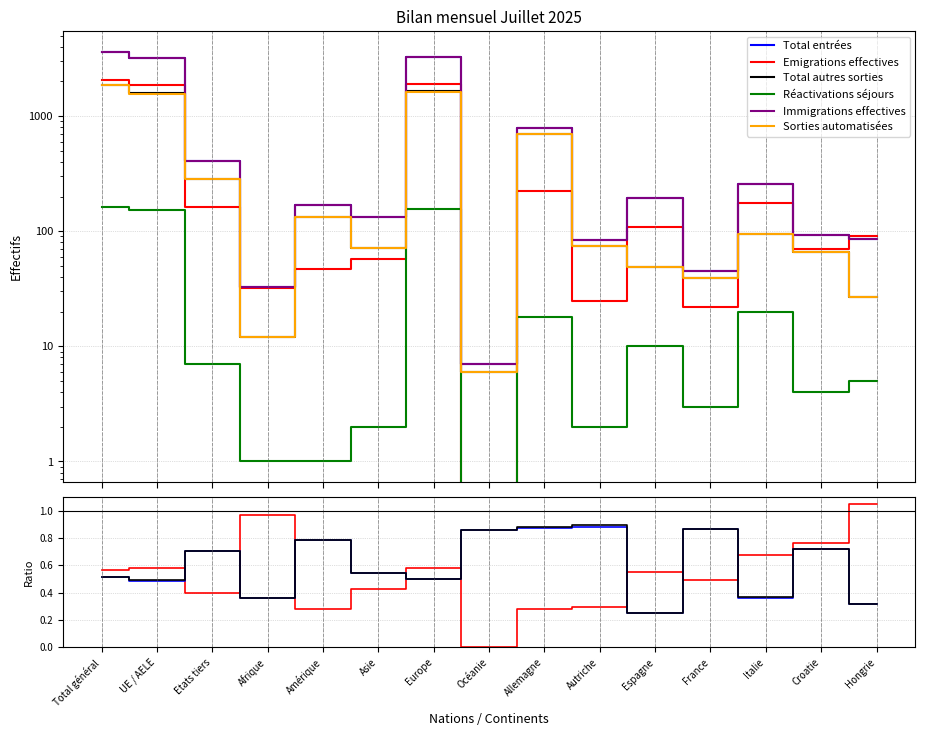

Is it true that Total entrées equals 52.7 at Amérique?

False